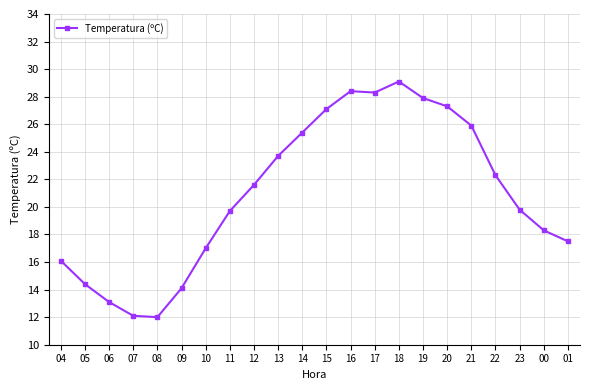

True or false: there are more than 0 points higher than both neighbors.

True